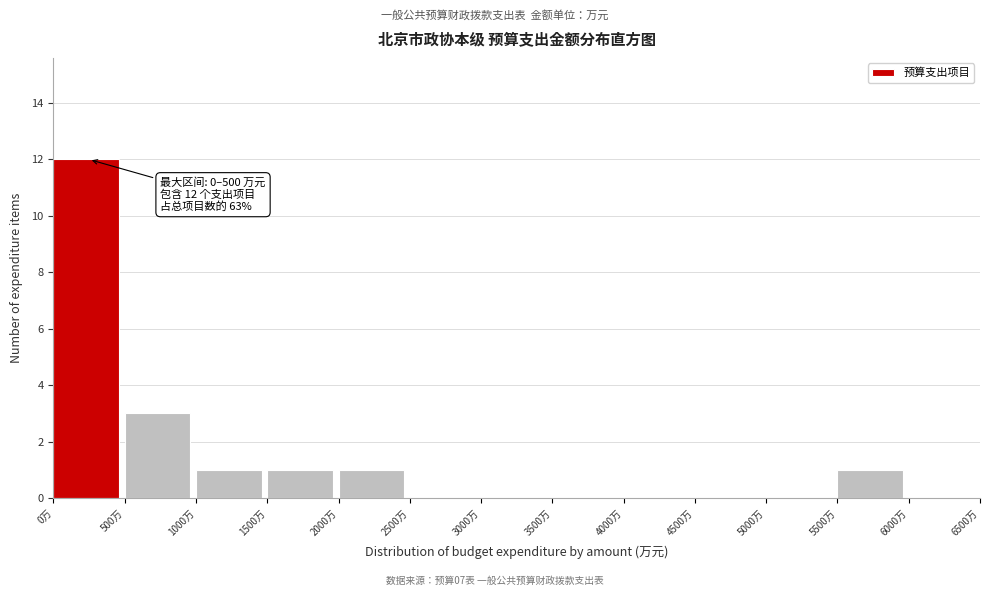

Which range on the x-axis has the tallest bar?

0 to 500